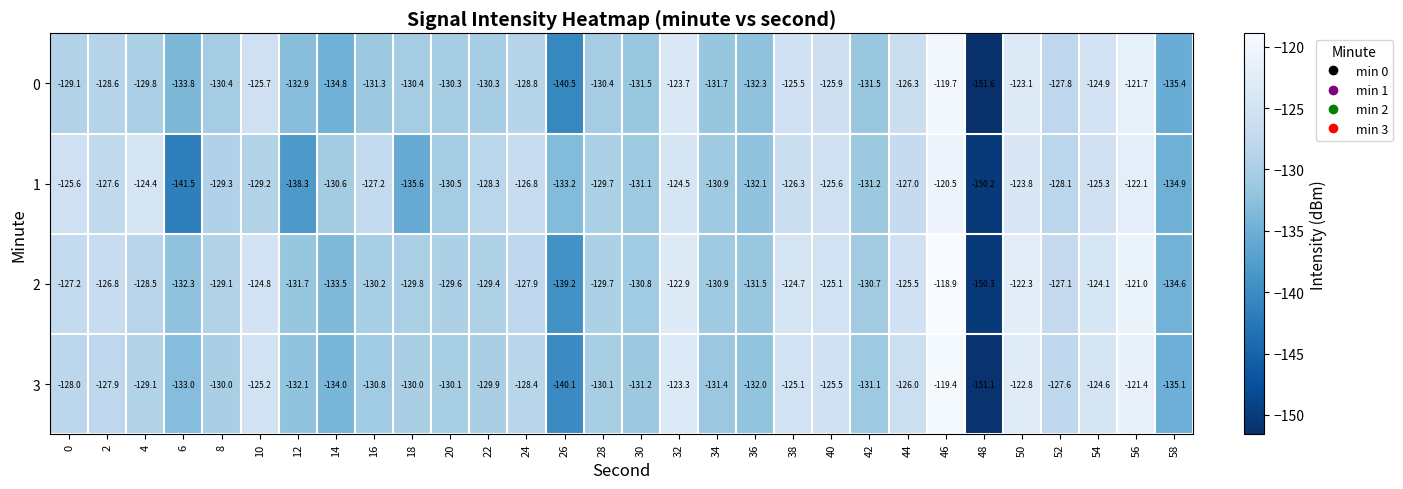

What is the difference between the maximum and minimum values in the 1 series?

29.7